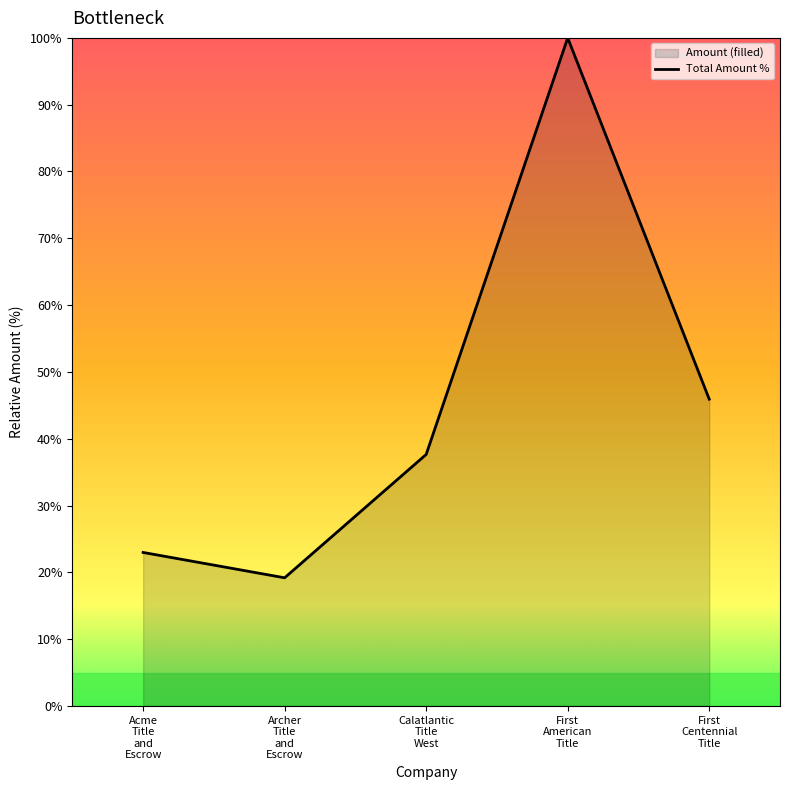

At which label does the data first exceed 37?

Calatlantic
Title
West